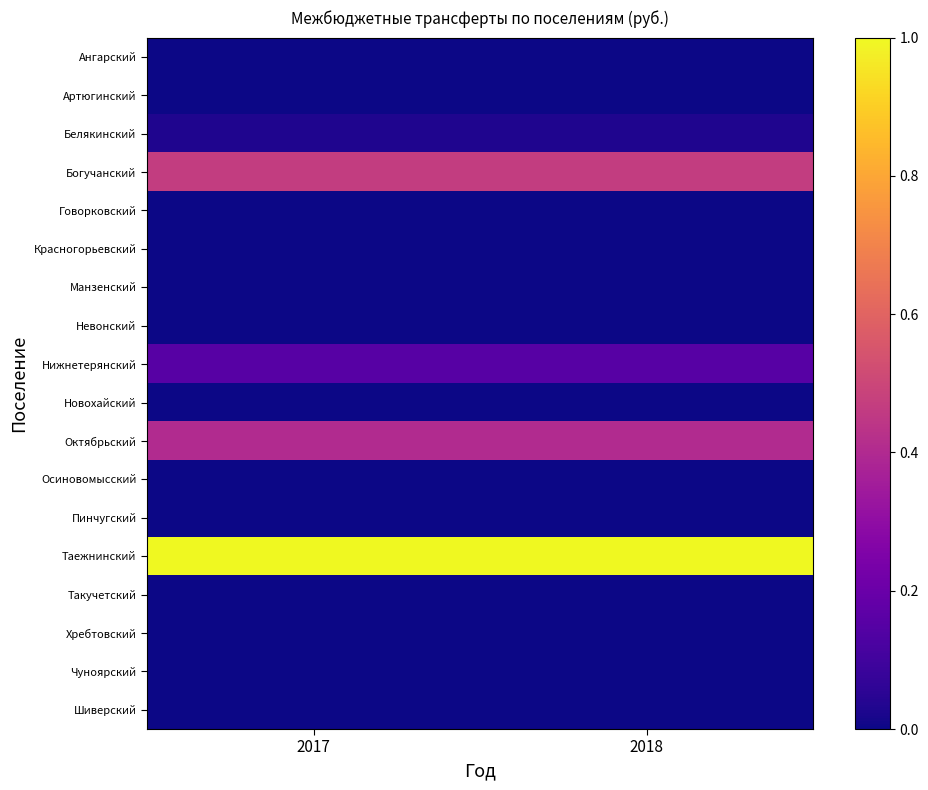

At how many categories does at least one series exceed 0?

2